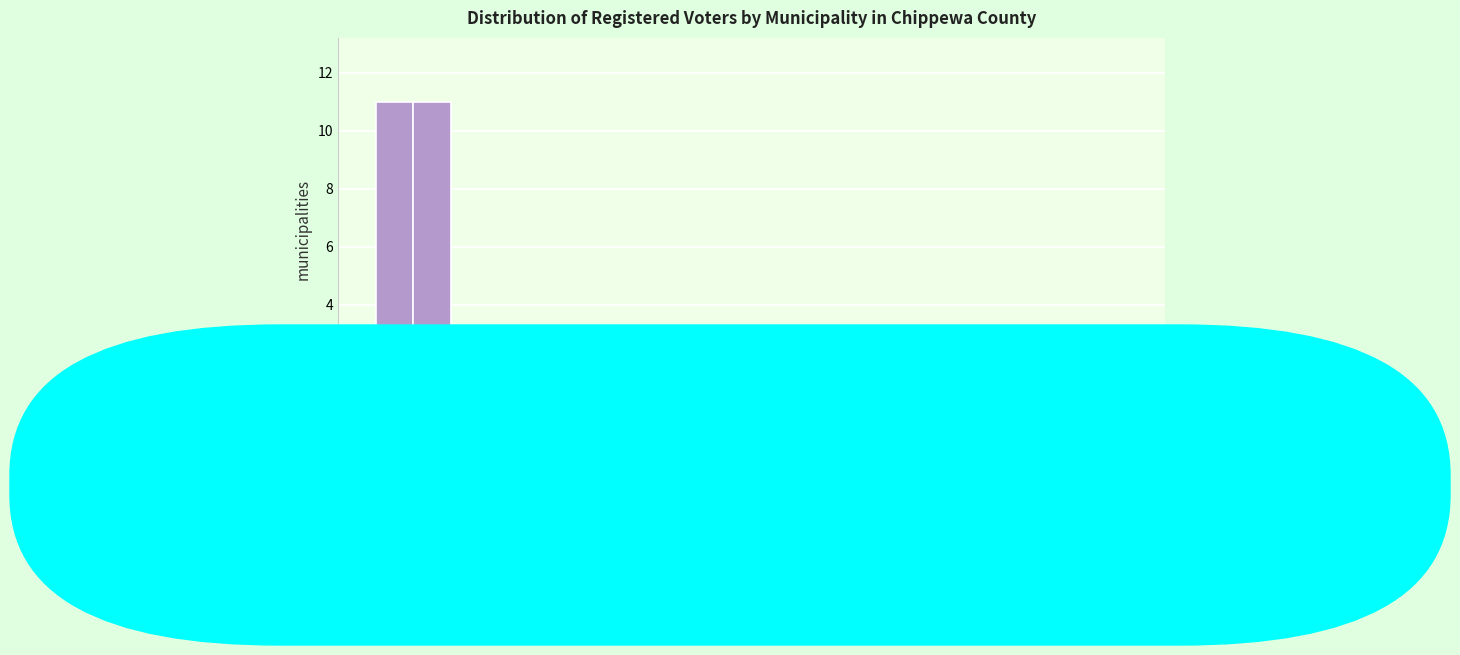

Reading left to right, list all the values displayed in this chart.

0=11	500=11	1000=3	1500=2	2000=2	2500=0	3000=0	3500=0	4000=2	4500=0	5000=1	>7500=0